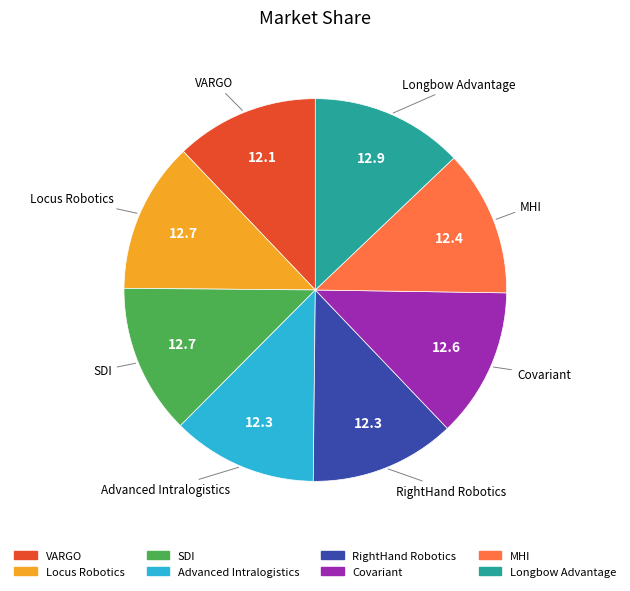

Between Longbow Advantage and Advanced Intralogistics, which is larger?

Longbow Advantage